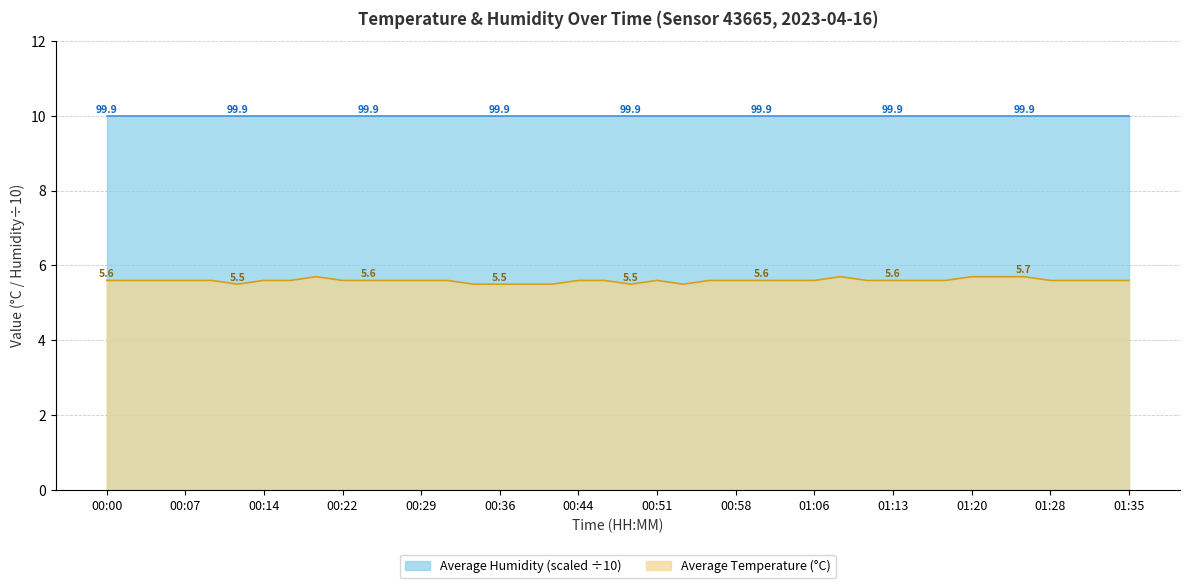

Where is the data nearest to the value 5?

00:12